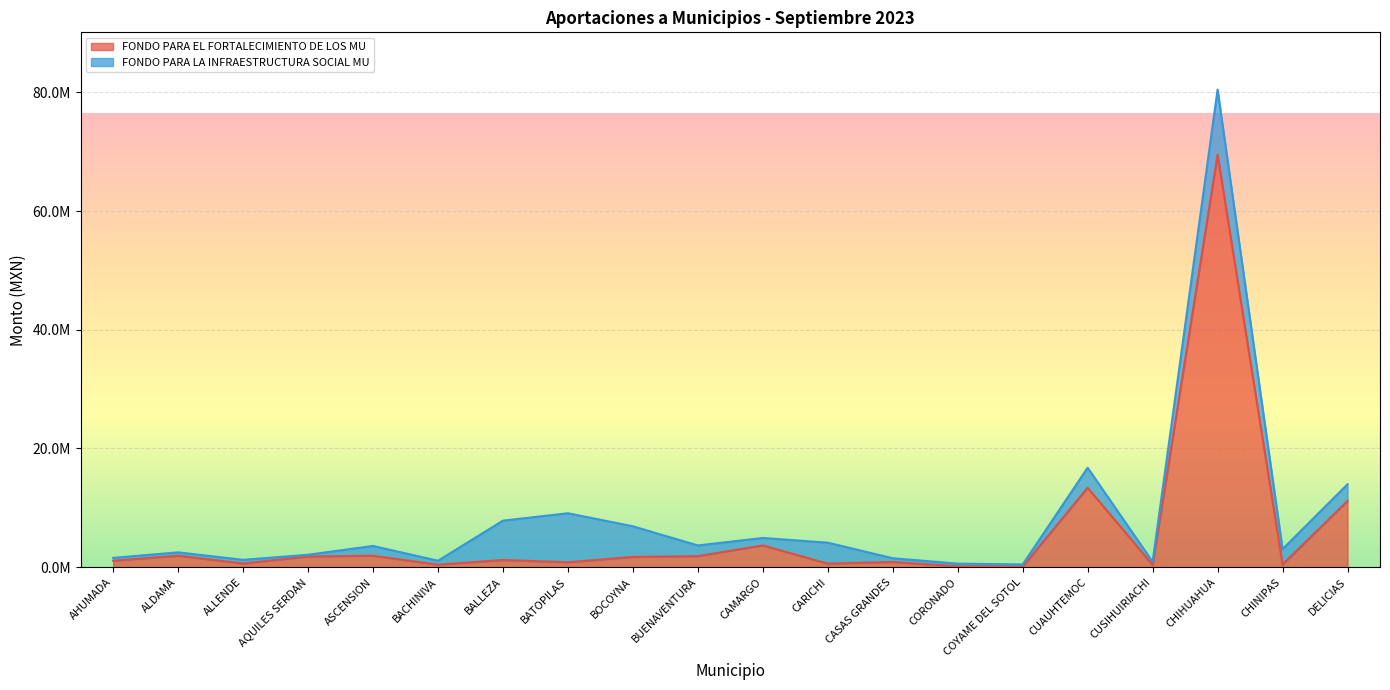

Does the chart display data point markers on the line(s)?

No